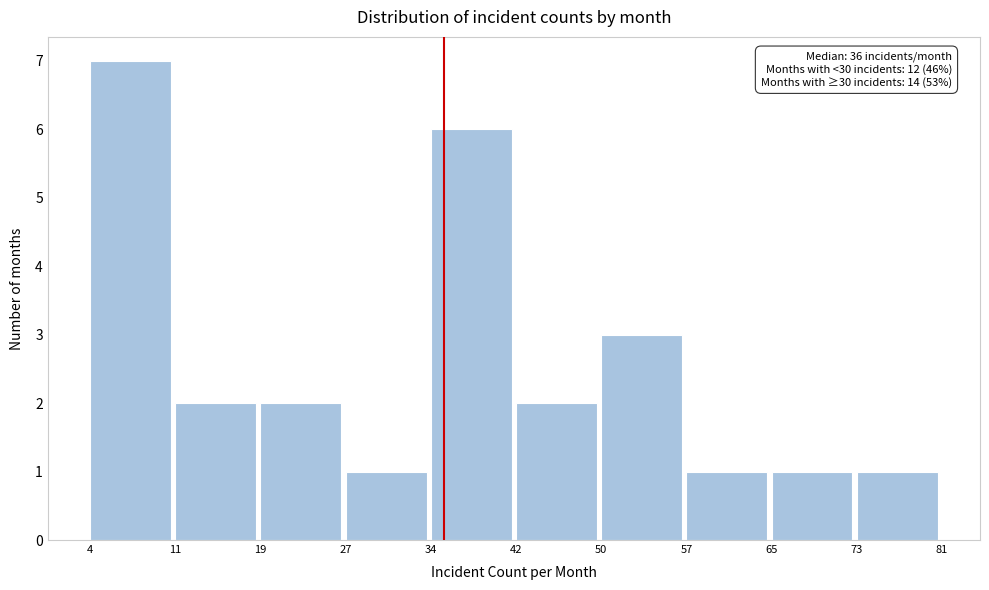

Reading left to right, extract all data points from this chart.

7	2	2	1	6	2	3	1	1	1